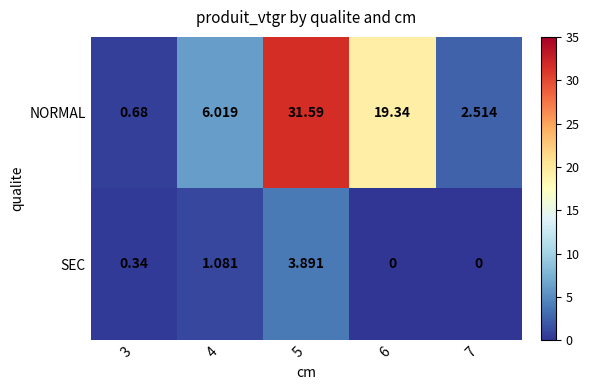

Which series has the largest total across all categories?

NORMAL